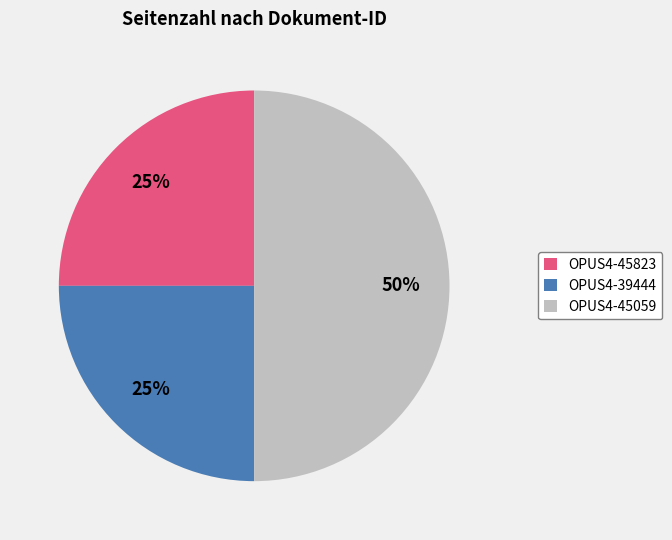

What percentage is the OPUS4-45059 slice, to the nearest percent?

50%